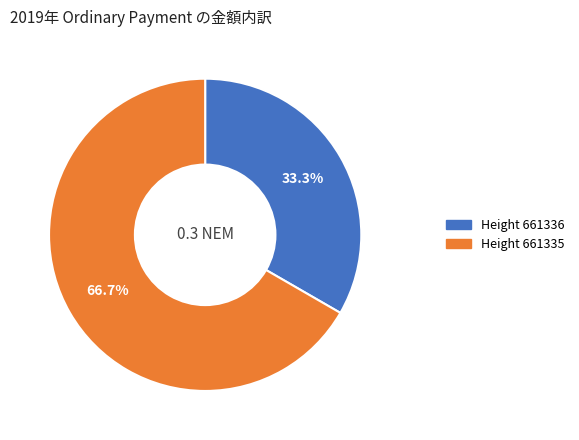

How much of the chart is everything except Height 661336?

66.7%